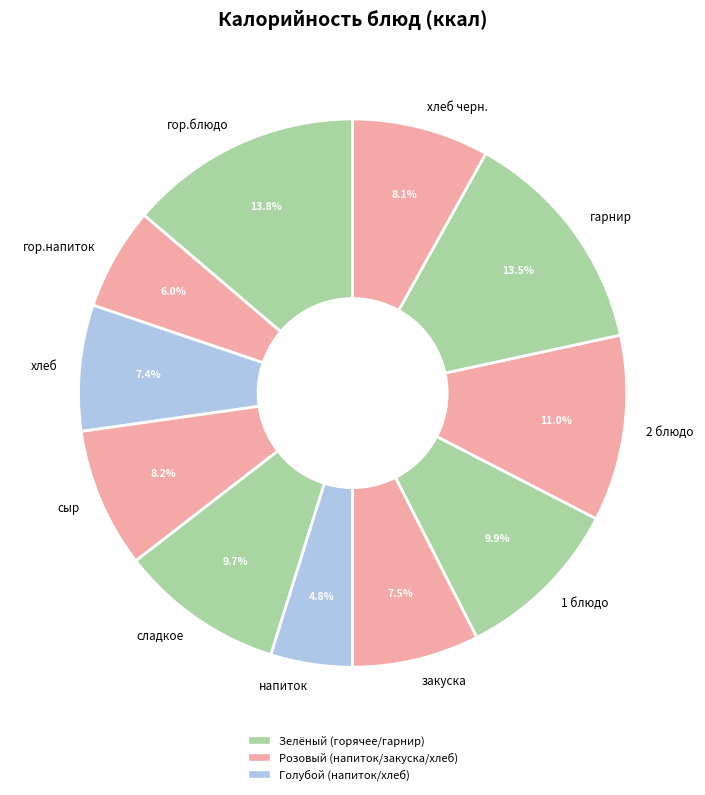

What is the smallest slice in the pie chart?

напиток